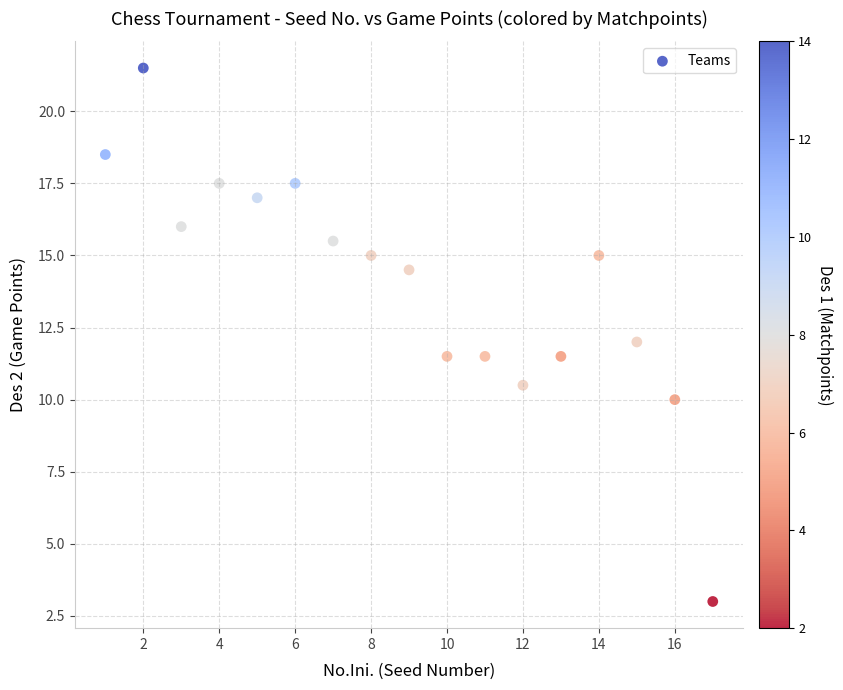

What is the range of X values (max minus min)?

16.0